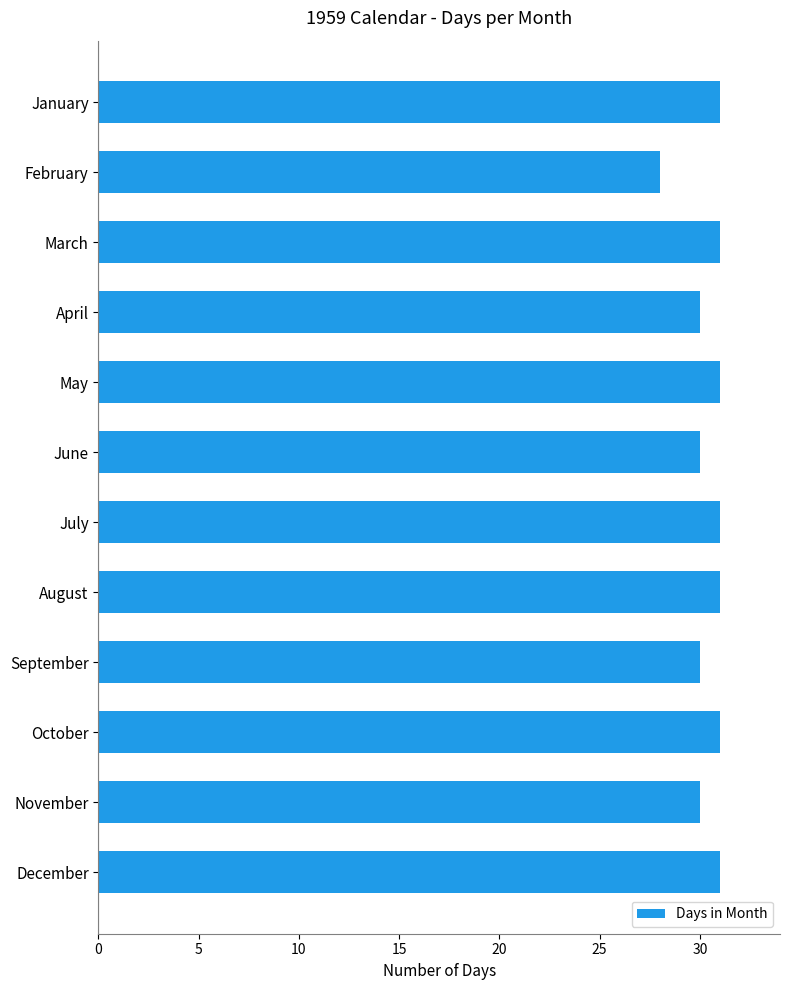

What is the sum of all values?

365